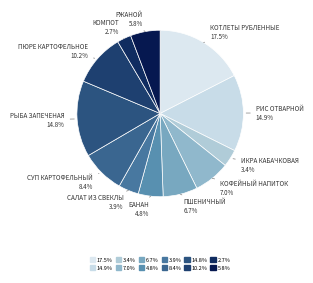

Which category has the biggest portion of the pie?

КОТЛЕТЫ РУБЛЕННЫЕ